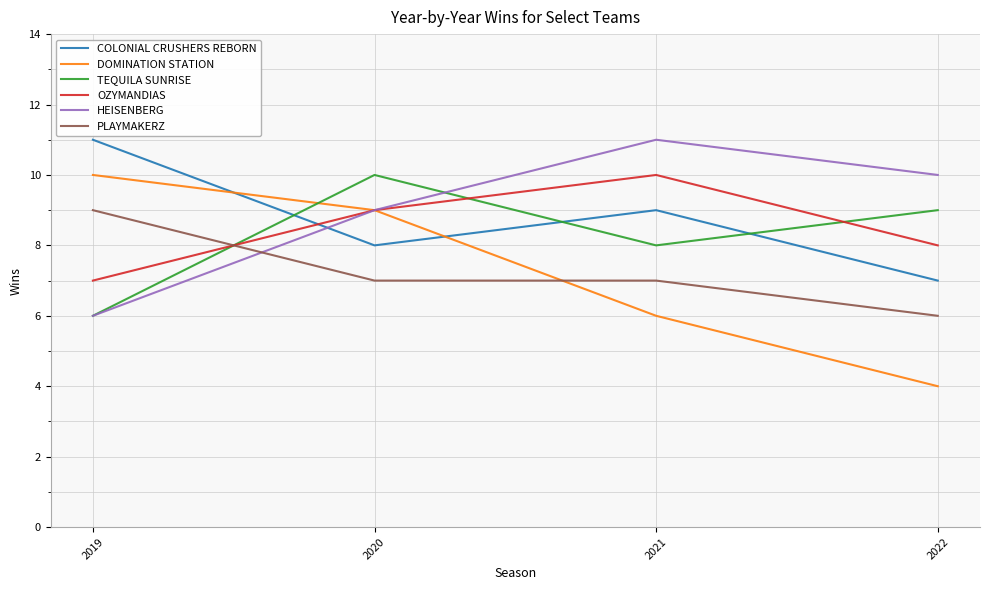

What are all the series names shown in the legend?

COLONIAL CRUSHERS REBORN, DOMINATION STATION, TEQUILA SUNRISE, OZYMANDIAS, HEISENBERG, PLAYMAKERZ